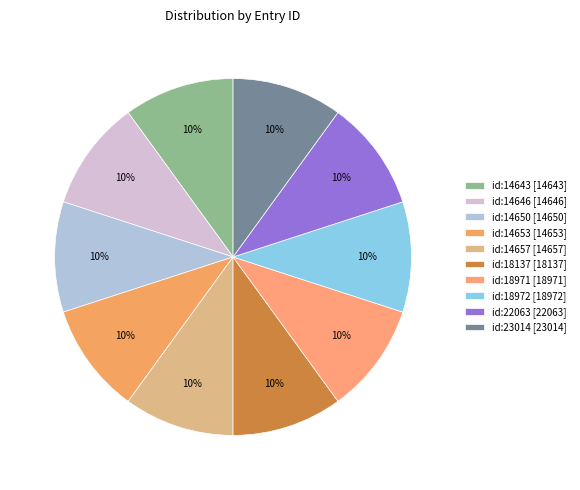

Is id:18972 the majority of the pie?

No